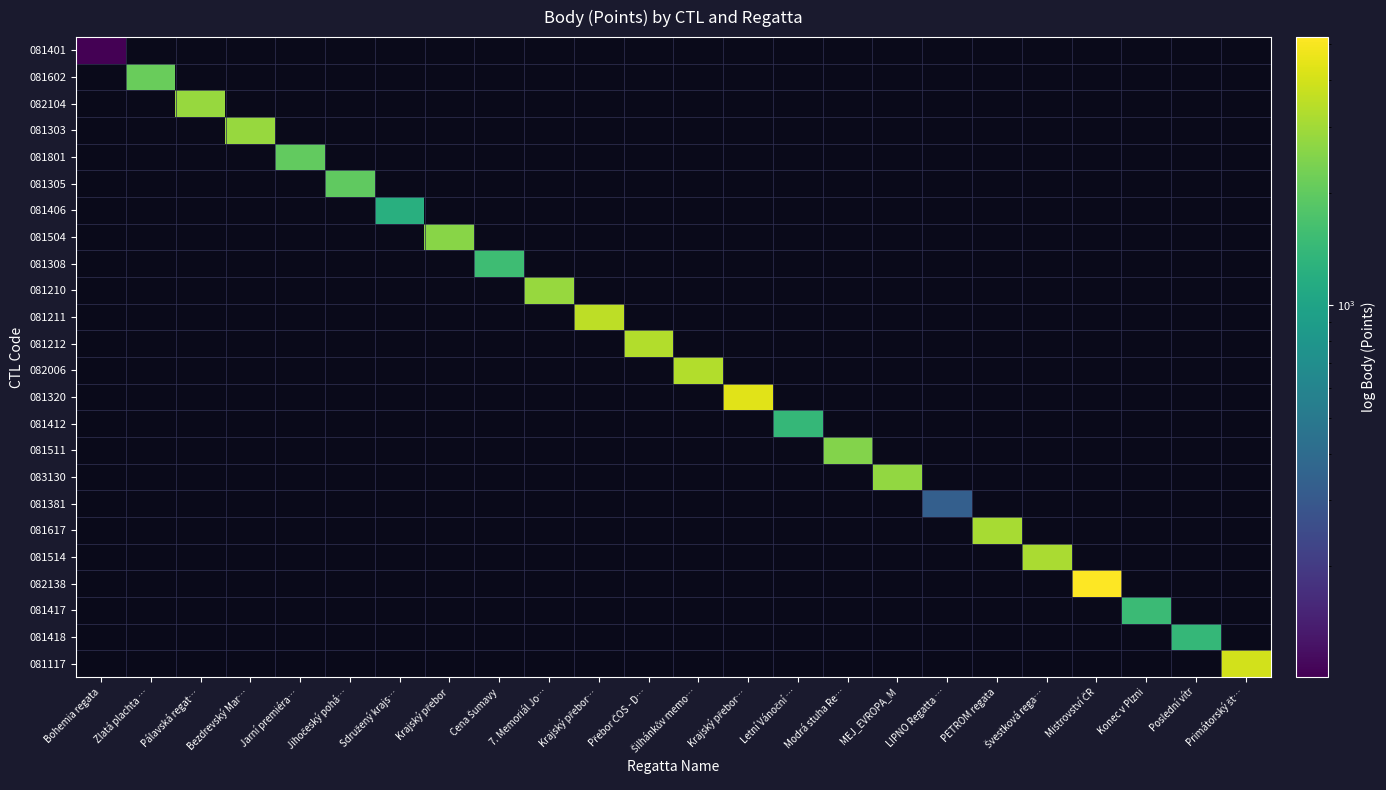

How many data points does each series have?

24